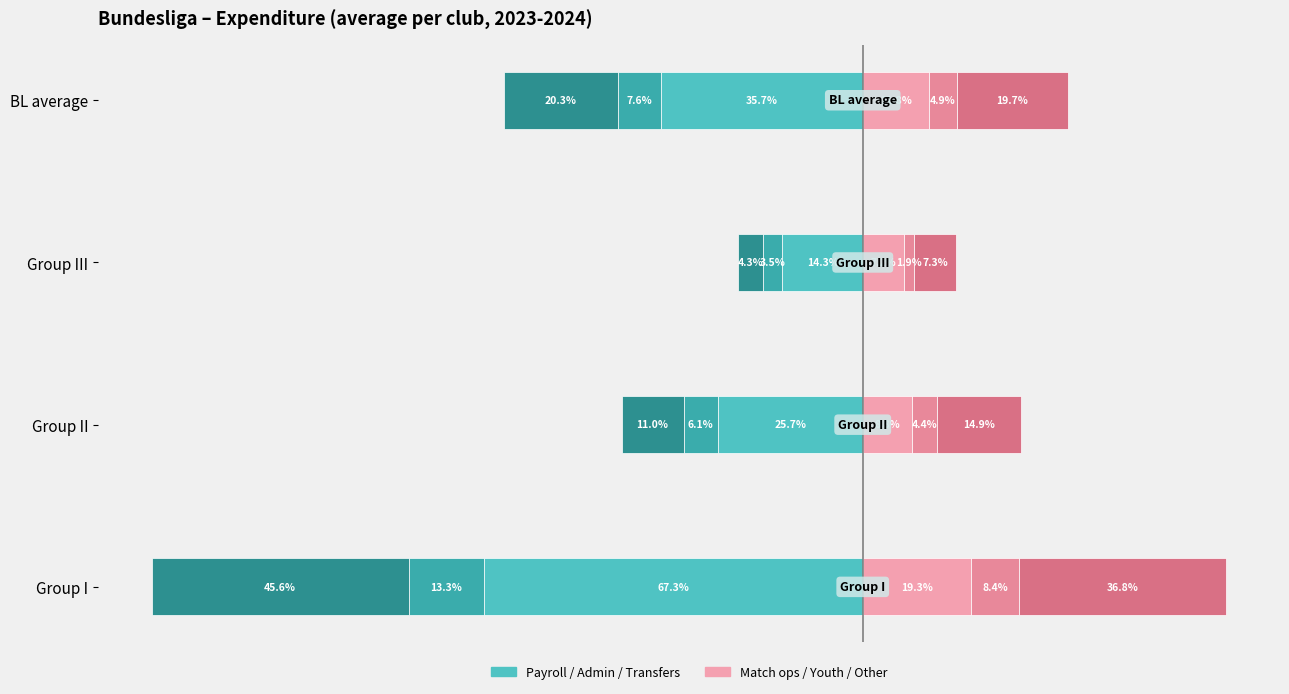

Does the chart contain any negative values?

Yes